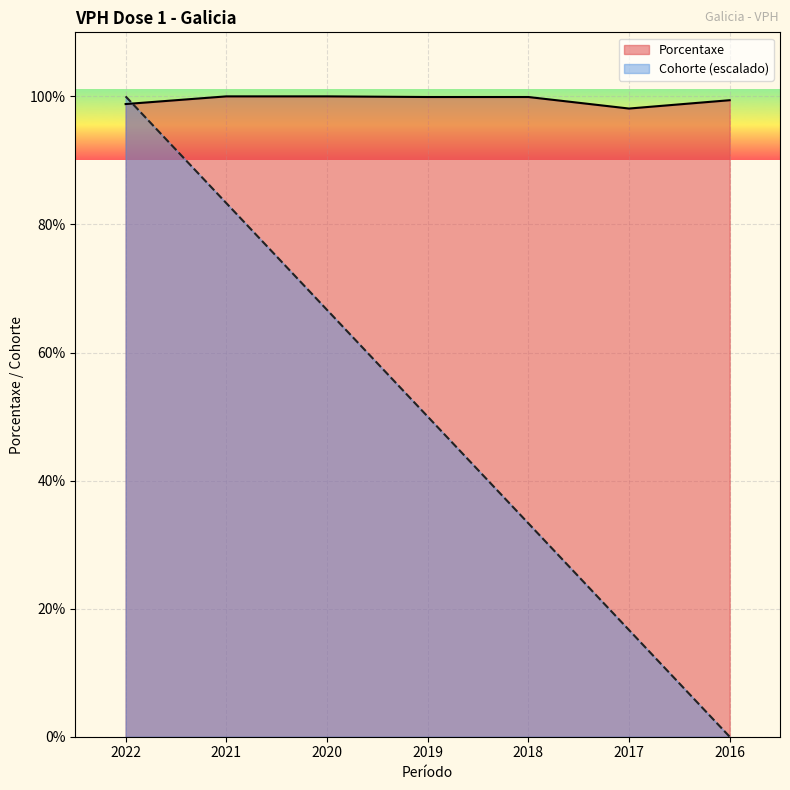

How many categories are shown in the chart?

7